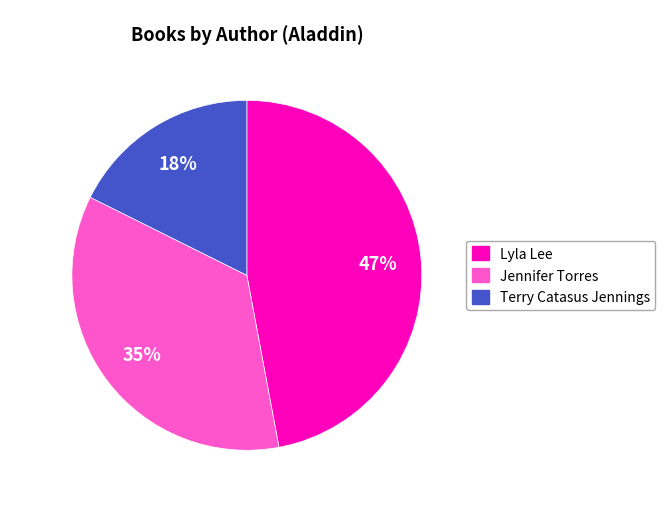

Count the number of slices in the pie.

3